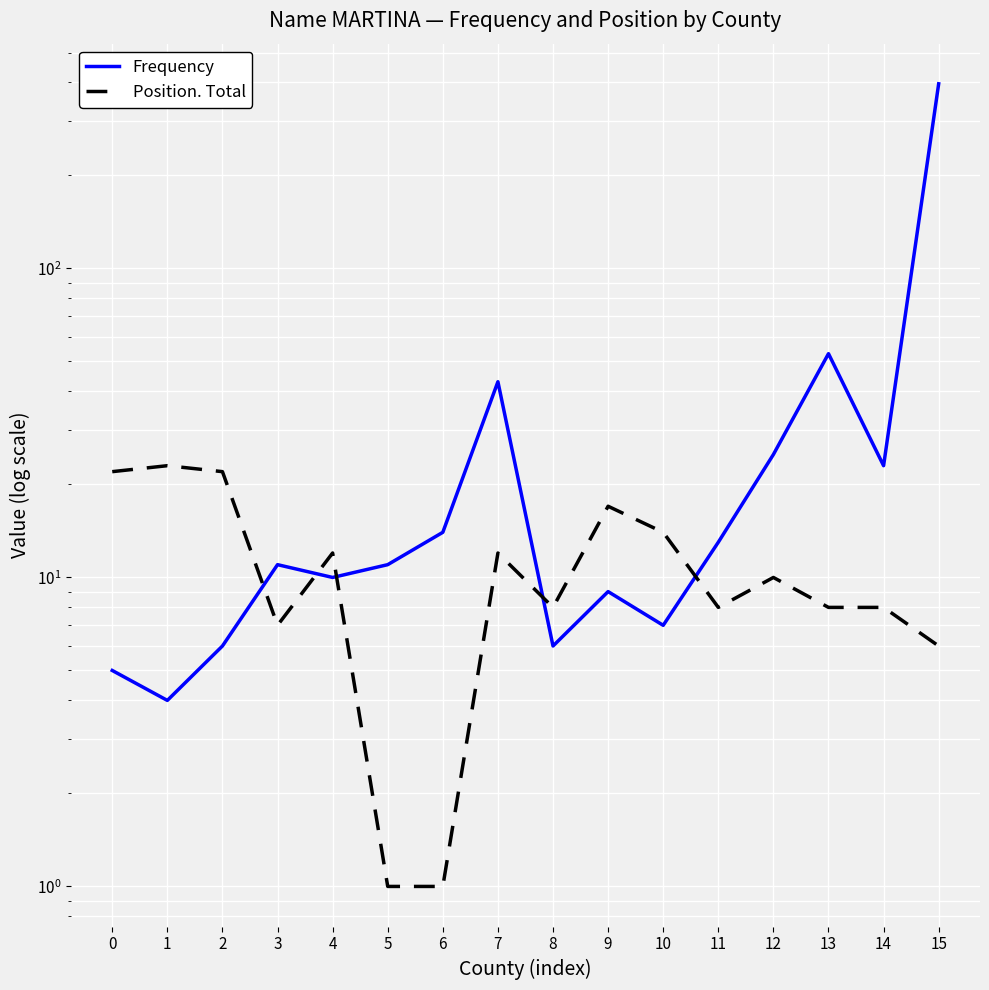

List the series in order of their overall mean, lowest first.

Position. Total, Frequency